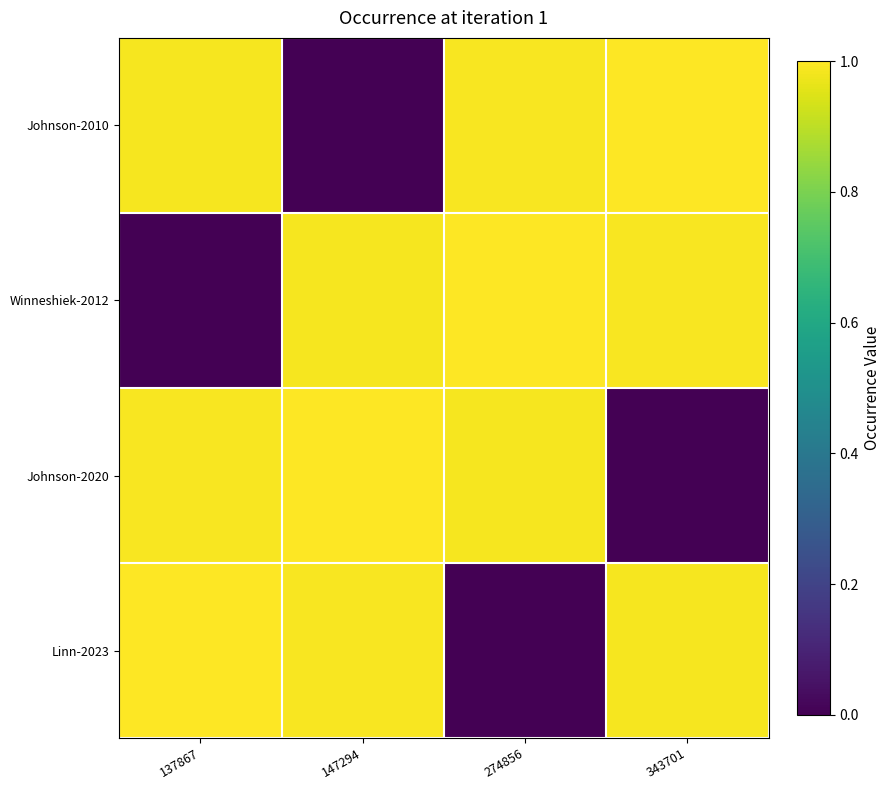

Reading right to left, transcribe all the data shown in this chart.

Johnson-2010: 343701=1.0	274856=1.0	147294=0.0	137867=1.0
Winneshiek-2012: 343701=1.0	274856=1.0	147294=1.0	137867=0.0
Johnson-2020: 343701=0.0	274856=1.0	147294=1.0	137867=1.0
Linn-2023: 343701=1.0	274856=0.0	147294=1.0	137867=1.0